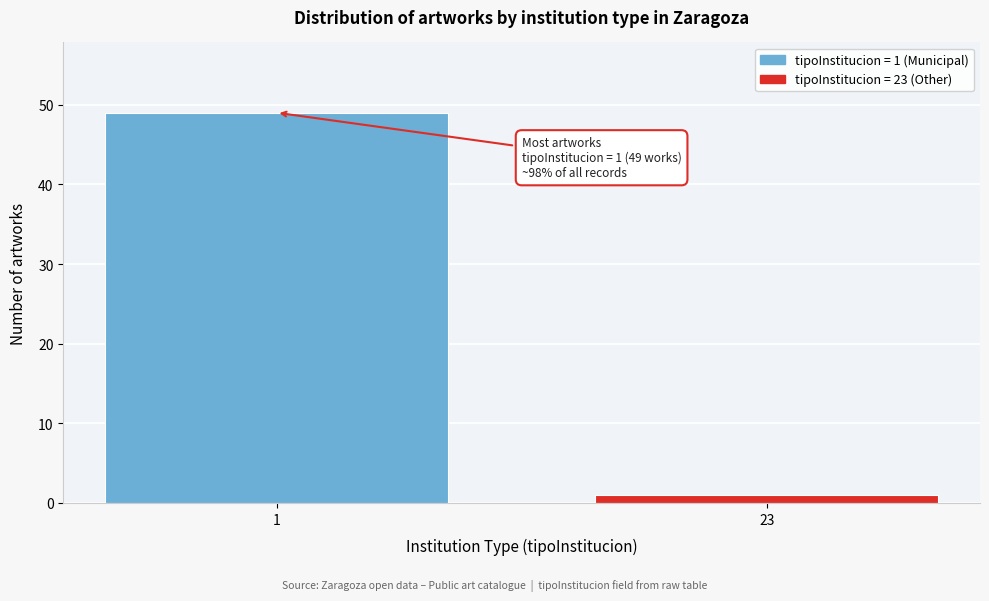

Reading left to right, list all the values displayed in this chart.

1=49	23=1